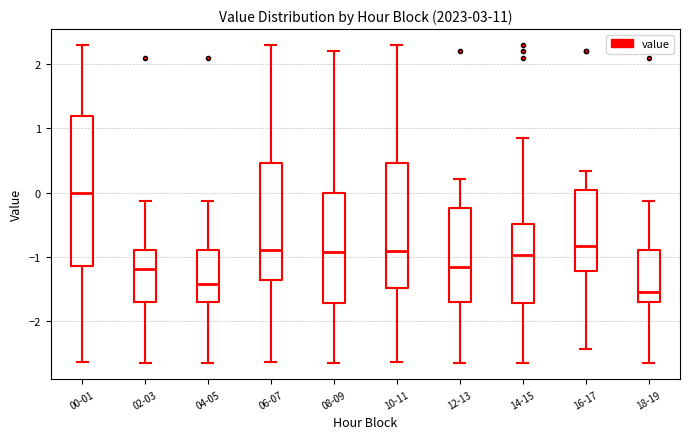

Which box is the tallest, from its lower edge to its upper edge?

00-01